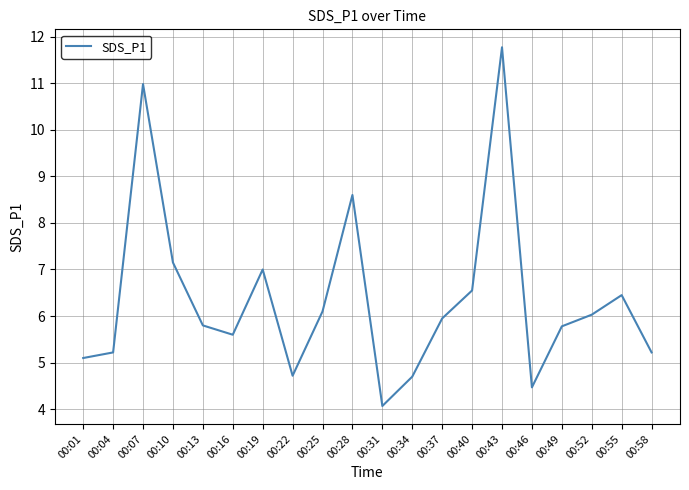

How many lines are shown in the chart?

1